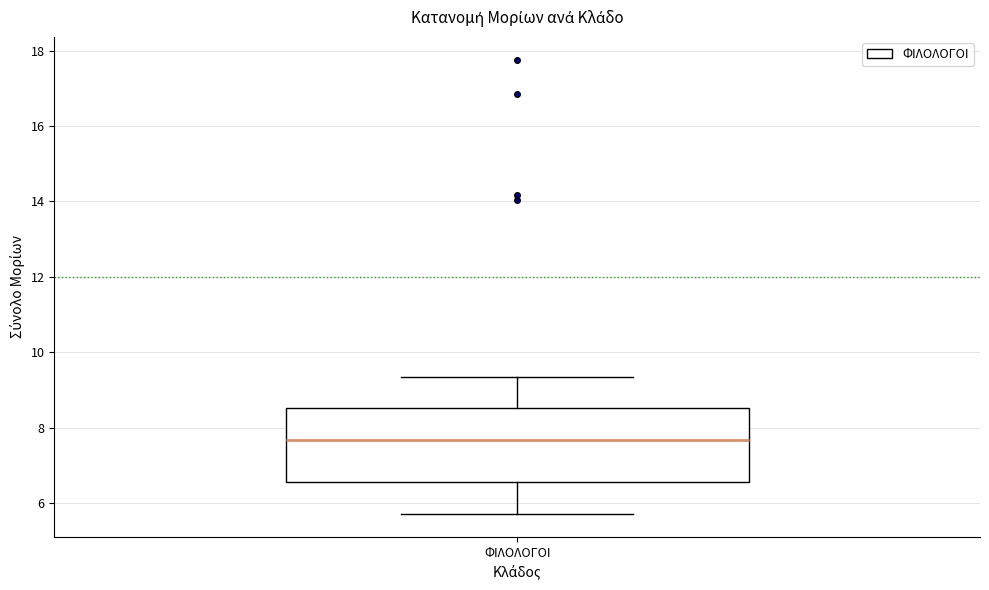

Where is the lower edge of the box for ΦΙΛΟΛΟΓΟΙ on the y-axis? The values are not printed on the chart, so give them approximately, as read against the axis.

6.6